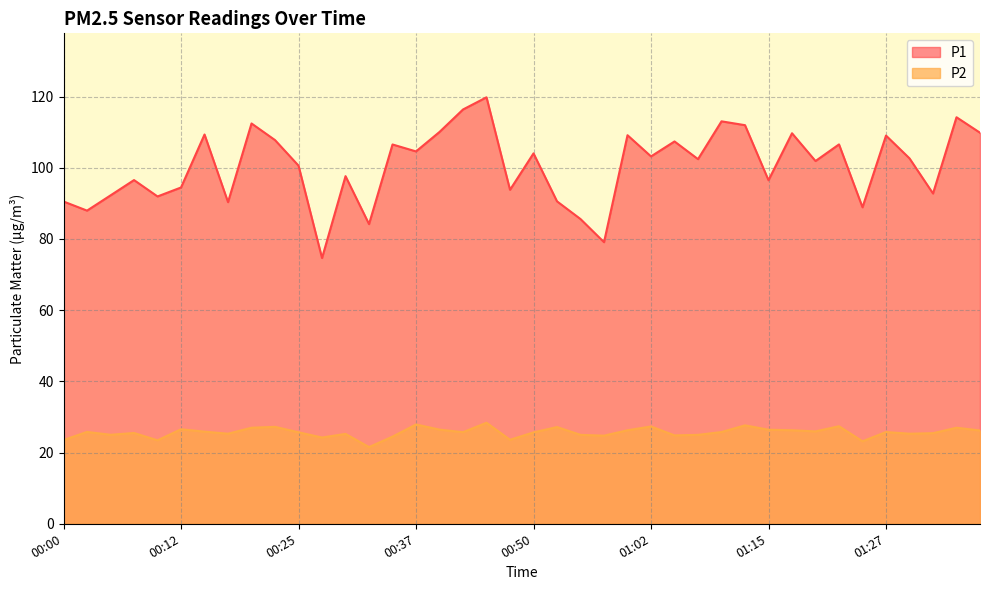

Between 00:30 and 01:05, which series saw the biggest shift?

P1